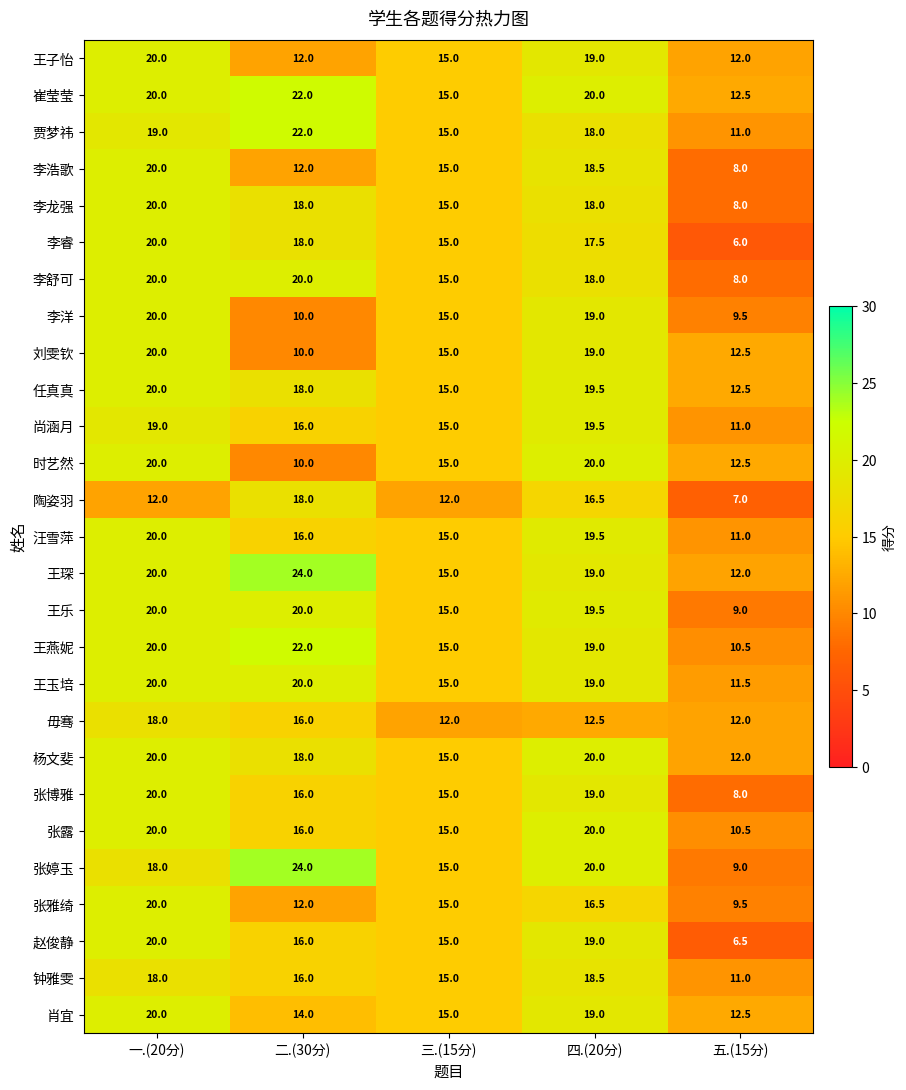

Read the 李舒可 value at 一.(20分).

20.0